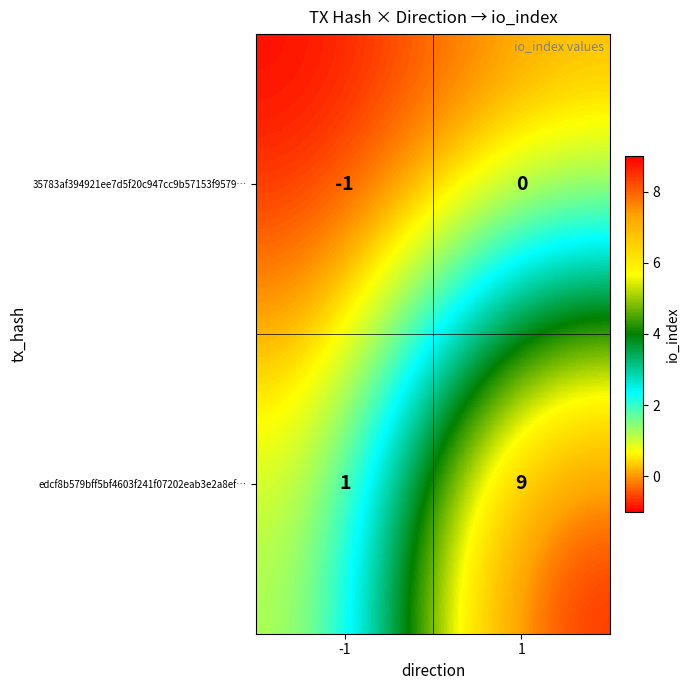

At which category is the sum across all series the highest?

1